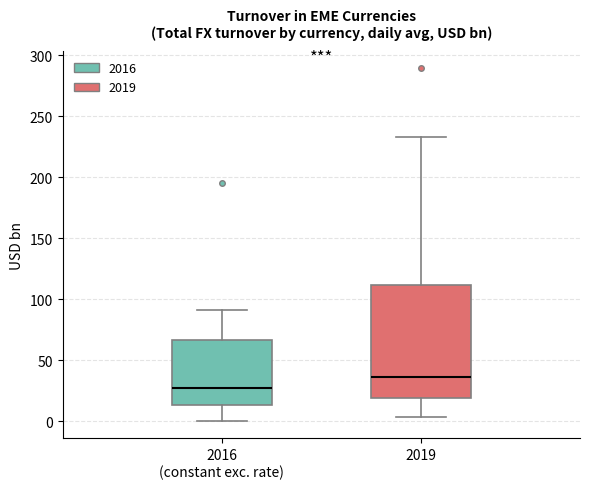

Where is the lower edge of the box for 2019 on the y-axis? The values are not printed on the chart, so give them approximately, as read against the axis.

20